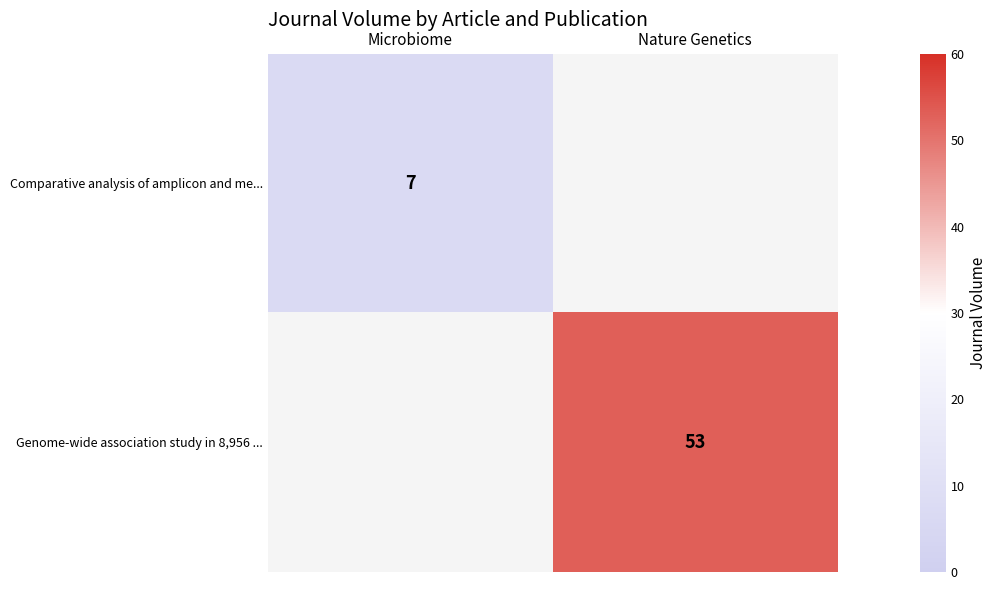

At which category does the chart reach its peak across all series?

Nature Genetics